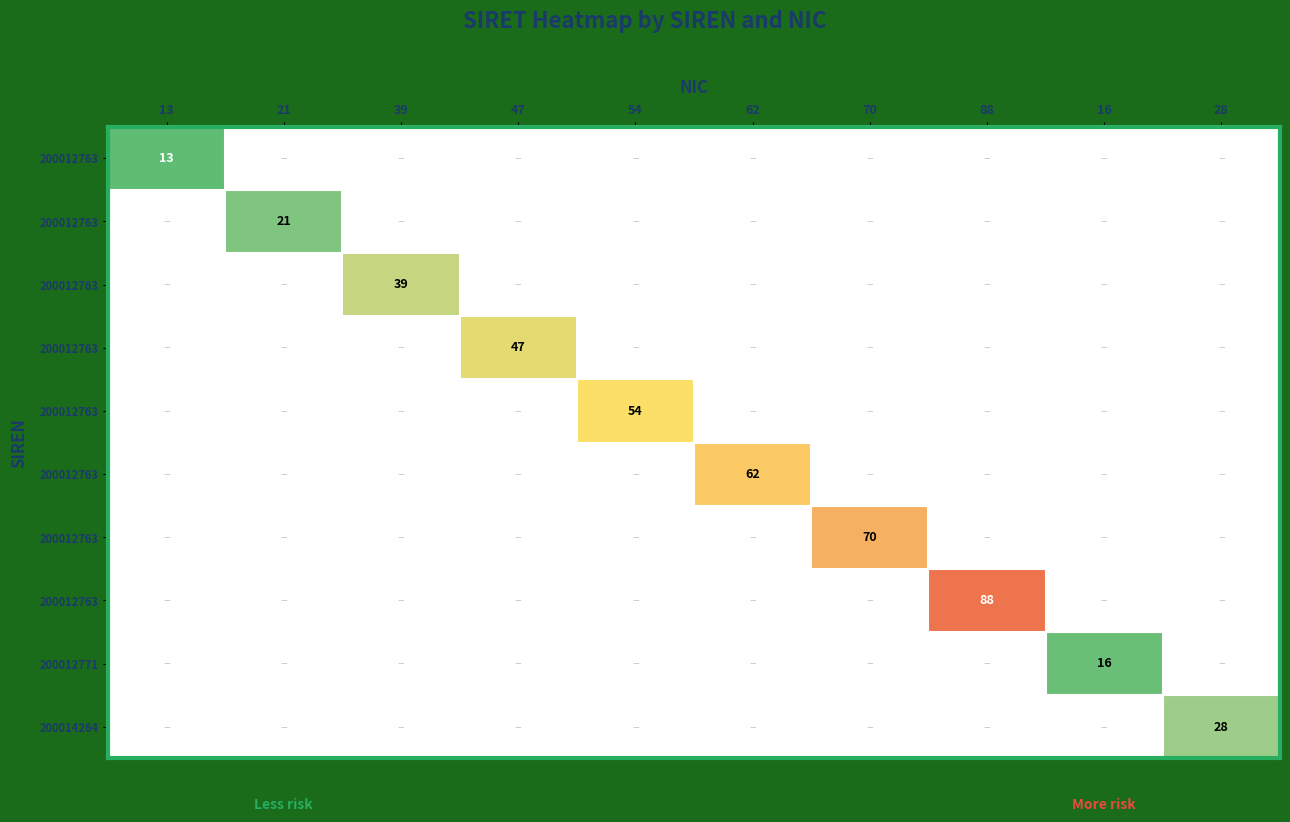

What is the total value across all series at 54?

54